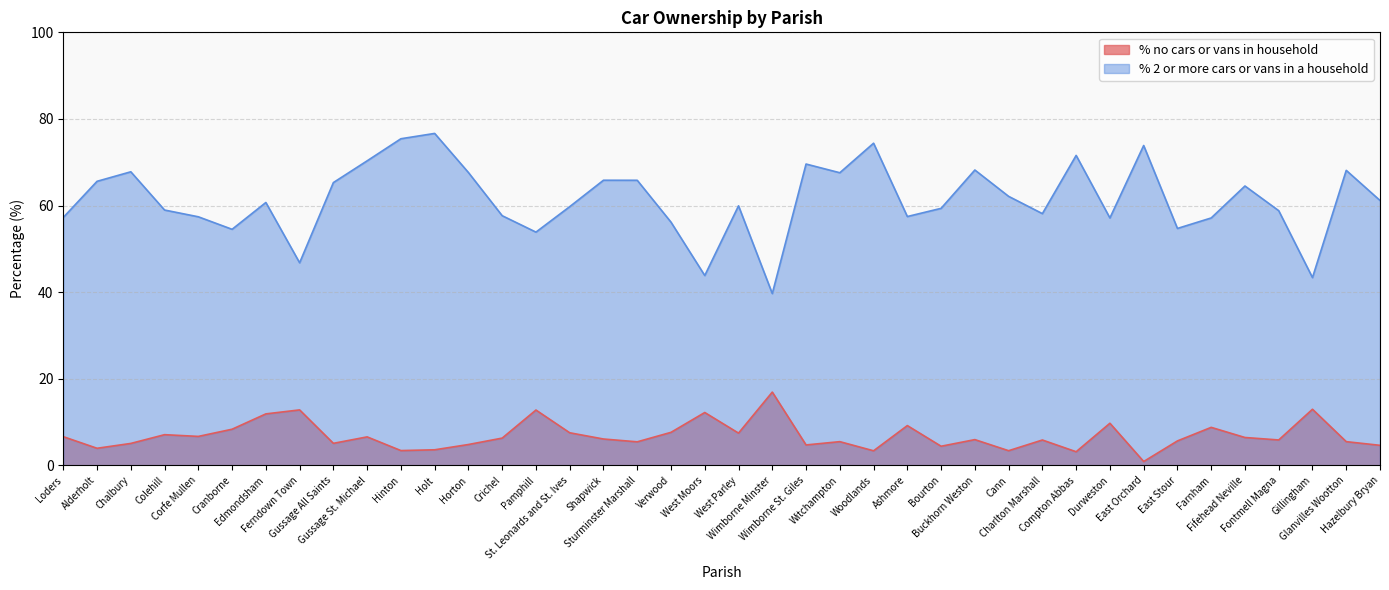

Between Gillingham and Edmondsham, which is larger?

Gillingham